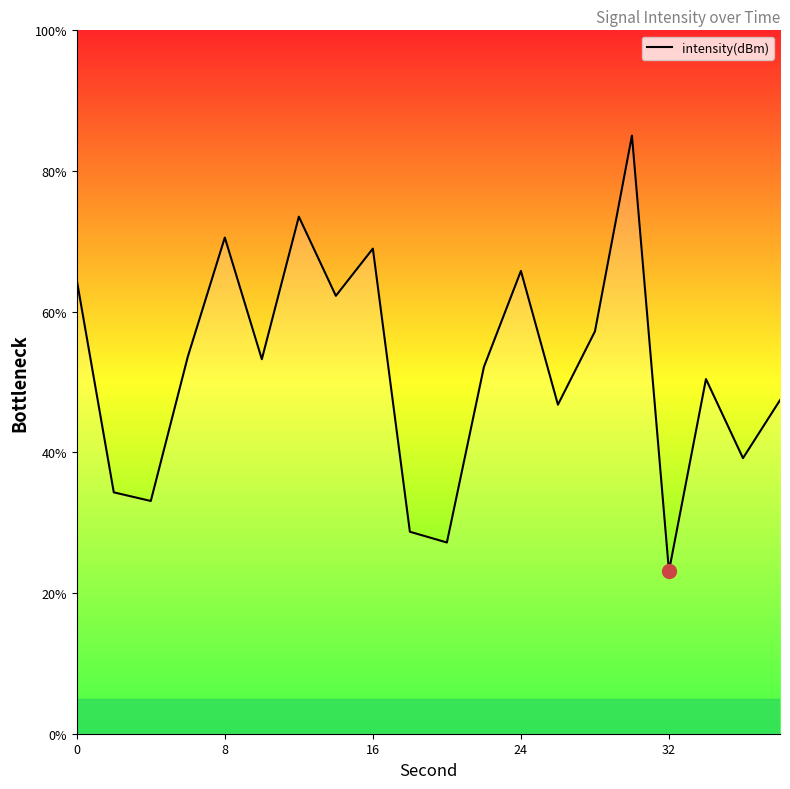

What is the smallest value displayed?

23.1